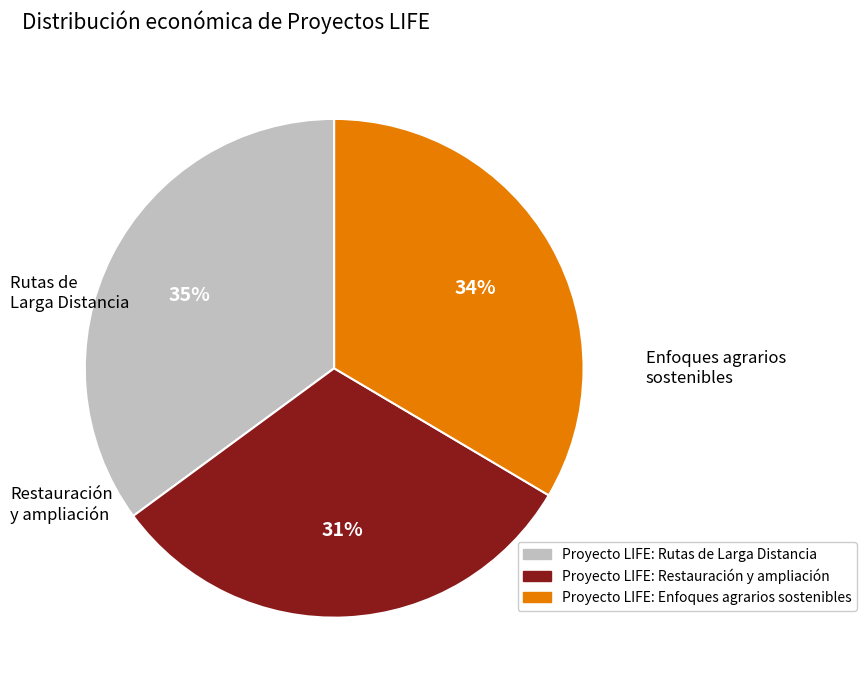

The Proyecto LIFE: Enfoques agrarios sostenibles slice represents 34% of the pie. True or false?

True